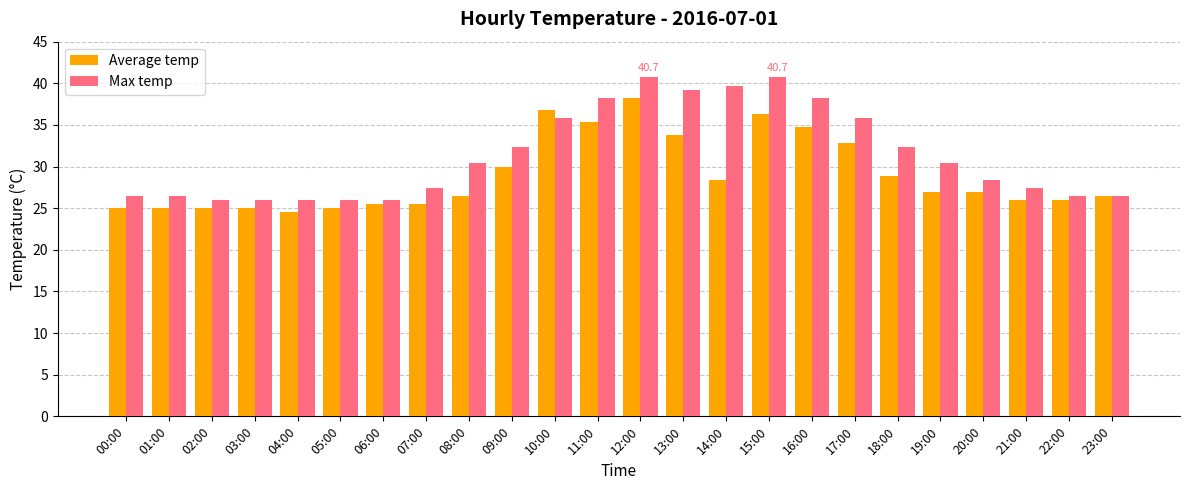

What is the value of the Average temp bar at the 17th from the left?

34.8